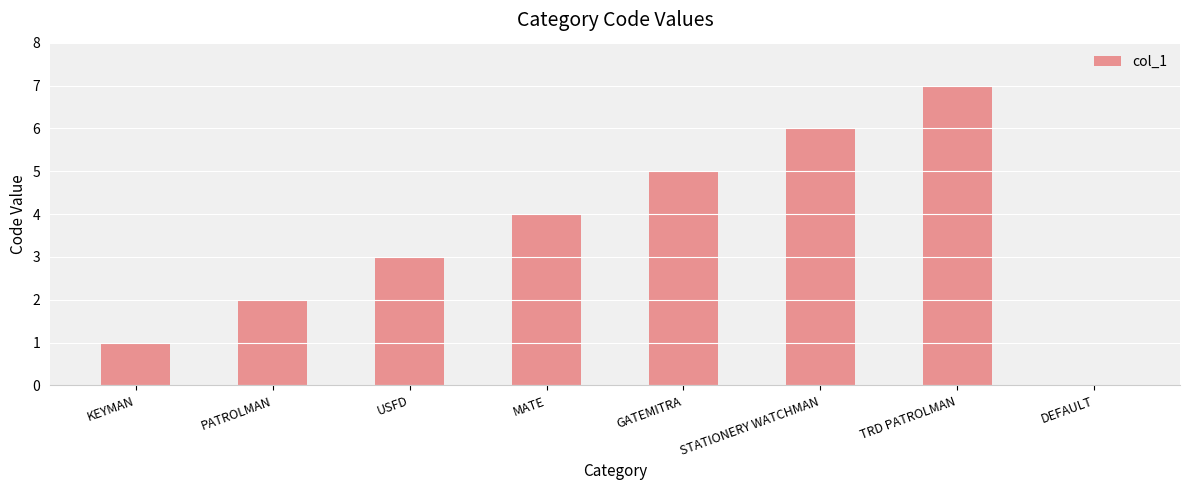

Does the chart contain stacked bars?

No